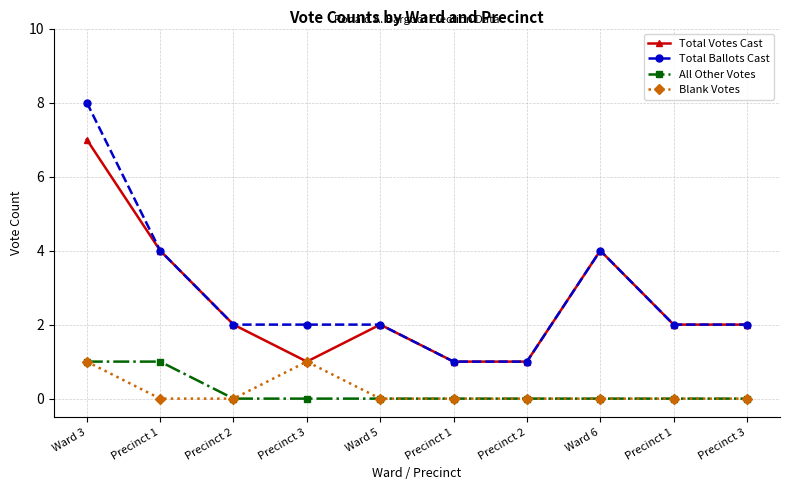

True or false: Blank Votes has more than 1 points higher than both neighbors.

False